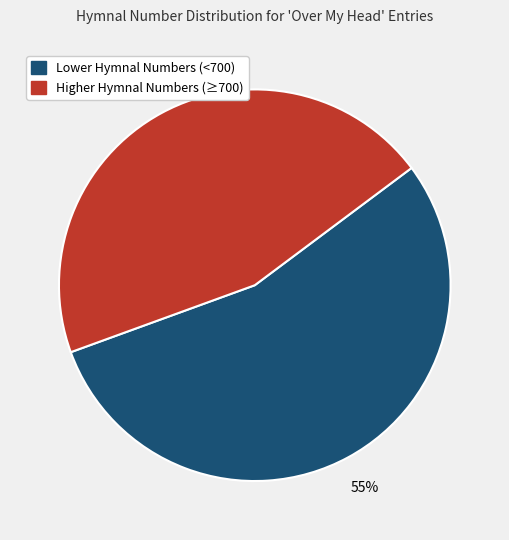

To the nearest percent, what is the average slice percentage?

50%